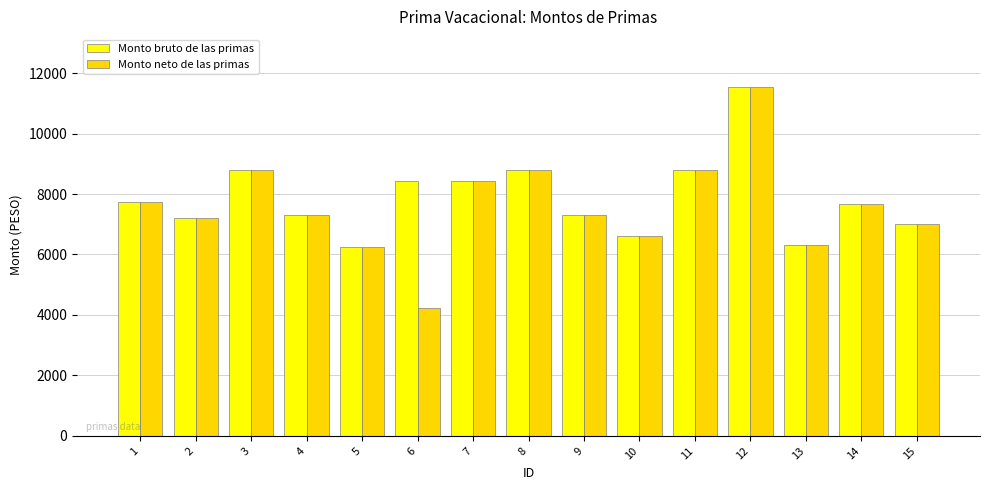

How many bars are there in total?

30